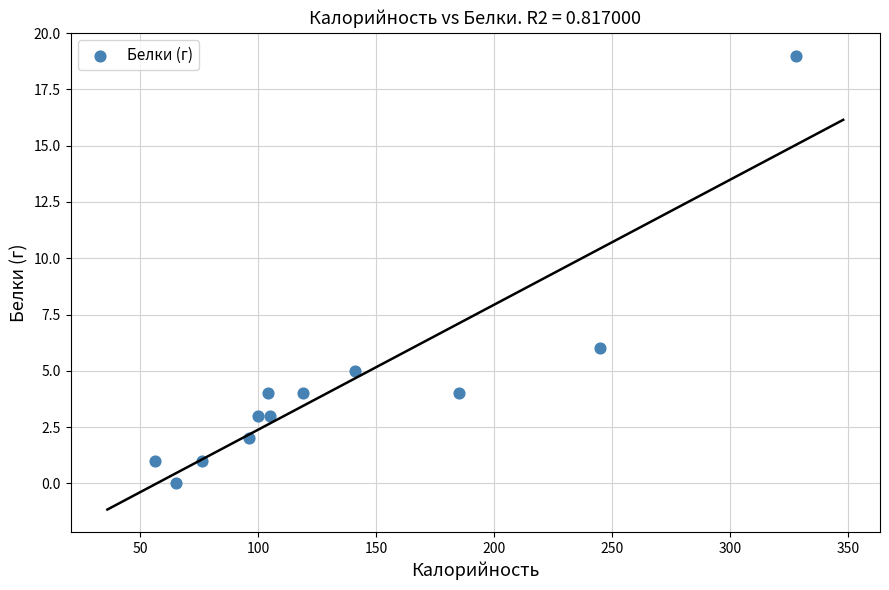

What Y value in the scatter plot is closest to 9?

6